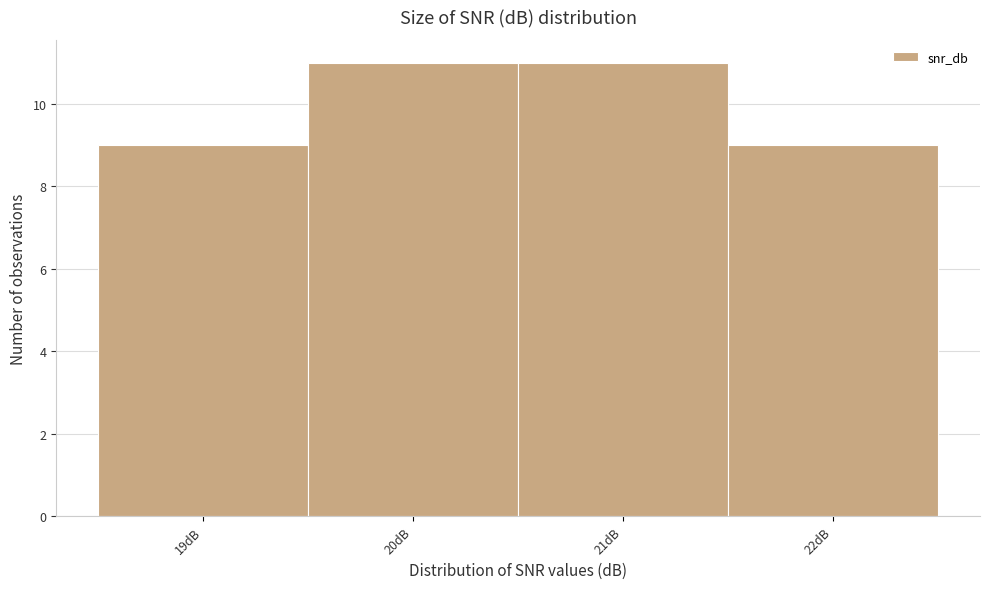

Reading right to left, list all the values displayed in this chart.

9	11	11	9